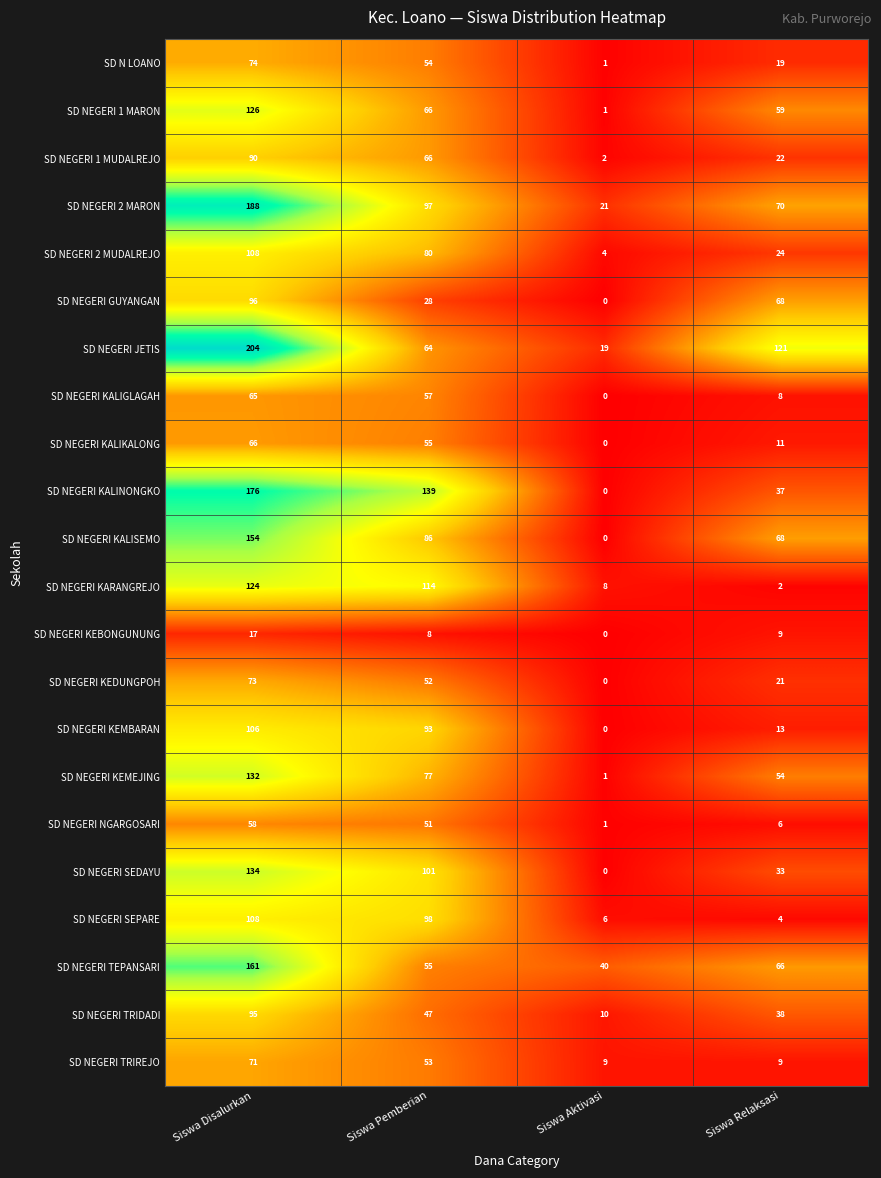

What is the sum of the SD N LOANO values at Siswa Relaksasi and Siswa Disalurkan?

93